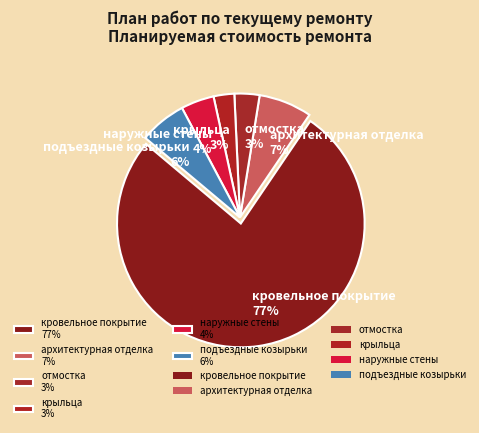

Is отмостка the majority of the pie?

No